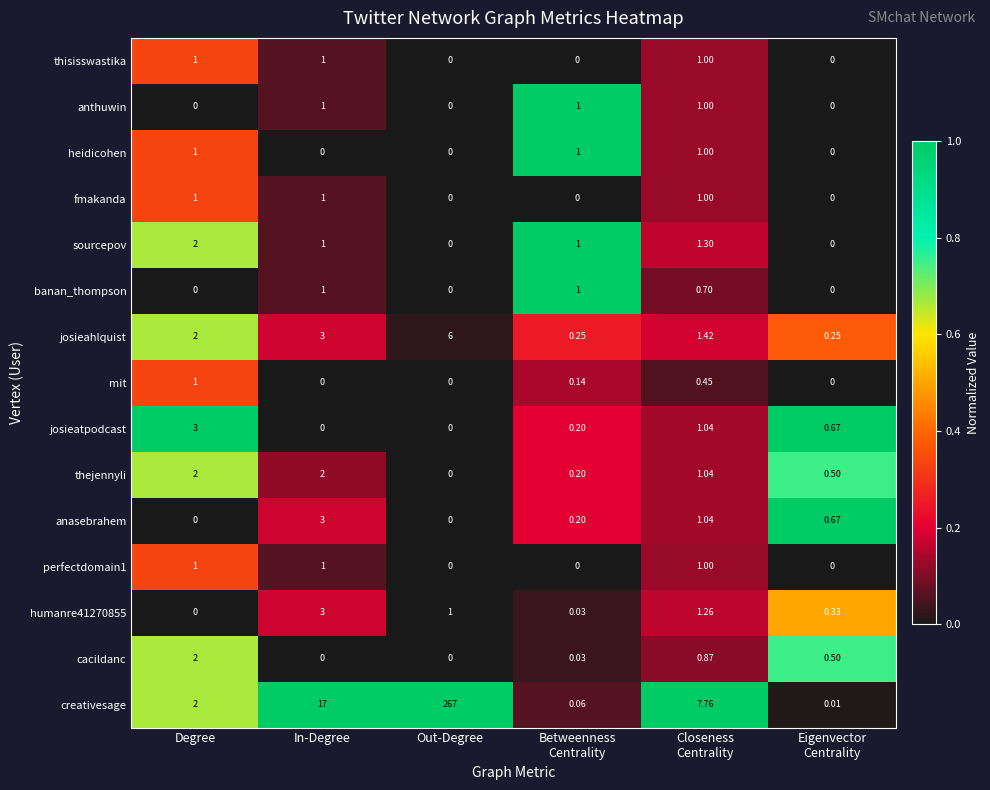

How many distinct data groups are displayed?

15